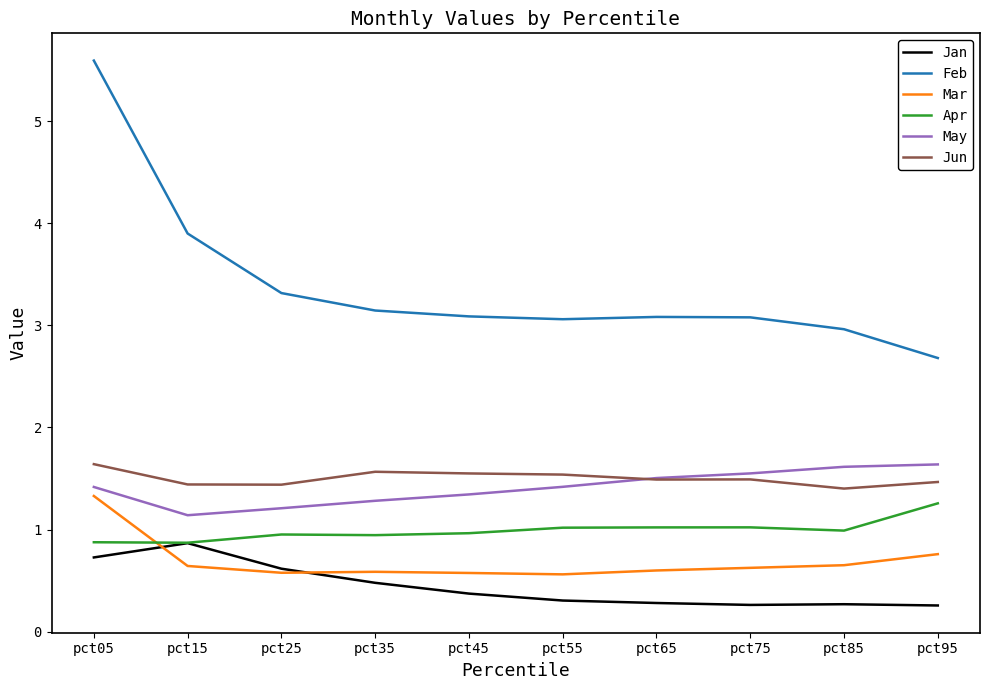

The value of Jun at pct05 is 1.0. True or false?

False